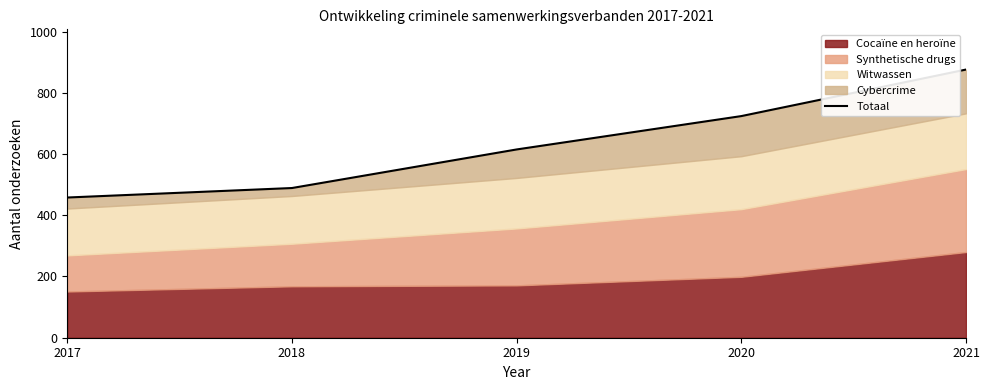

What is the ratio of the value at 2019 to the value at 2017?

1.3